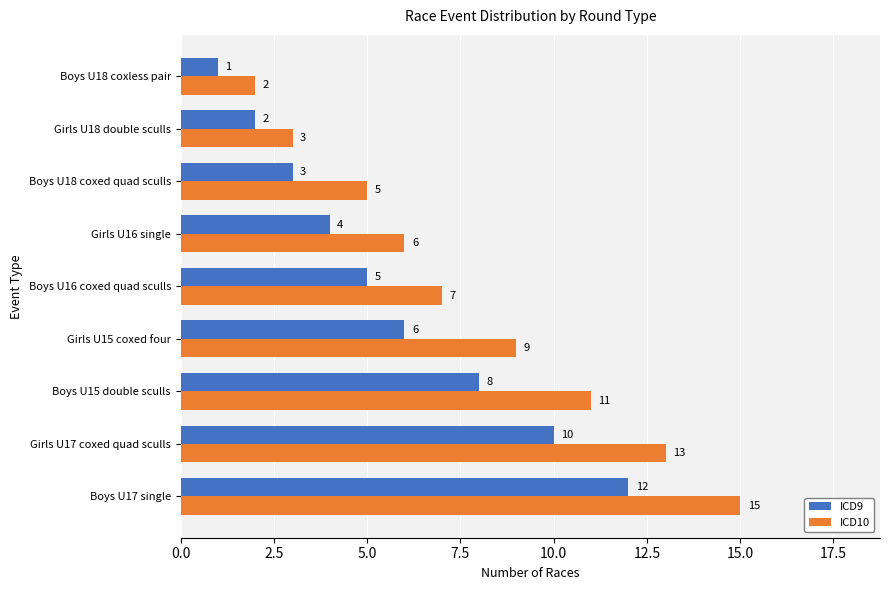

List the series in order of their peak value, highest first.

ICD10, ICD9